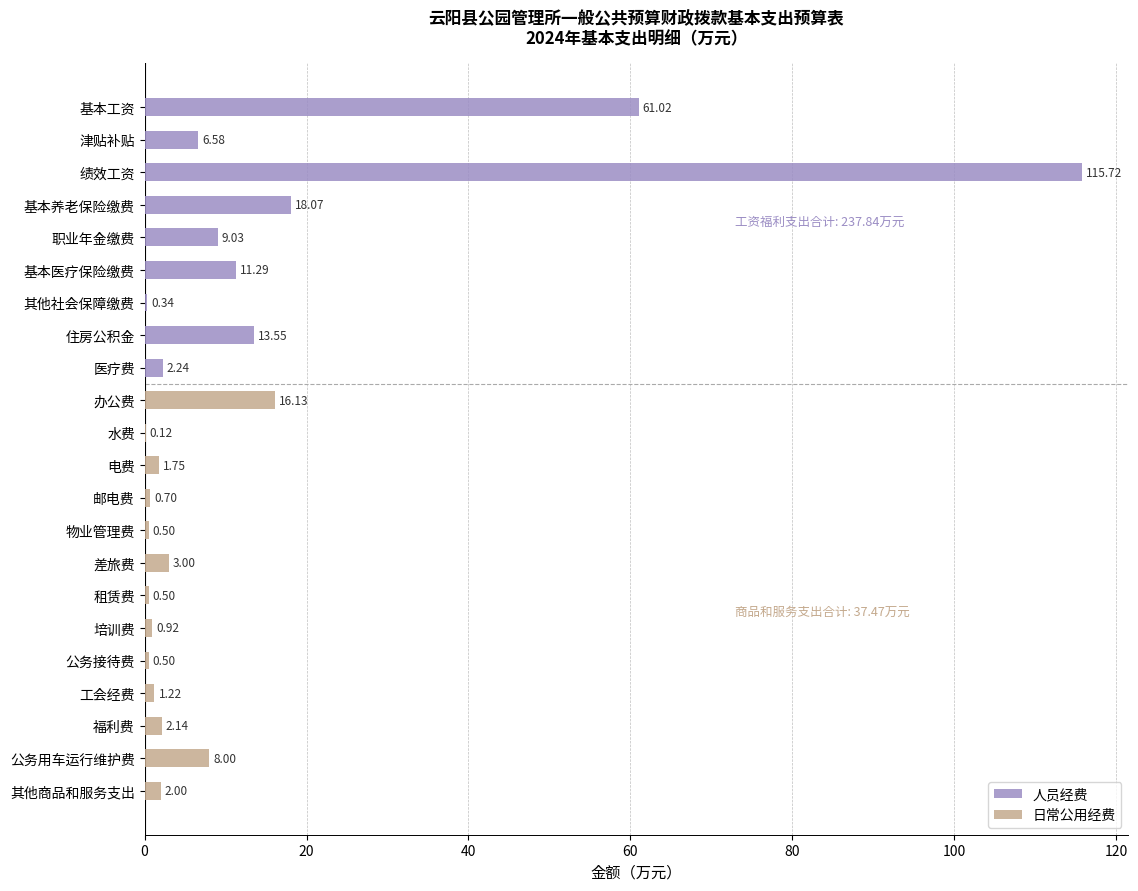

At how many categories does at least one series exceed 82?

1